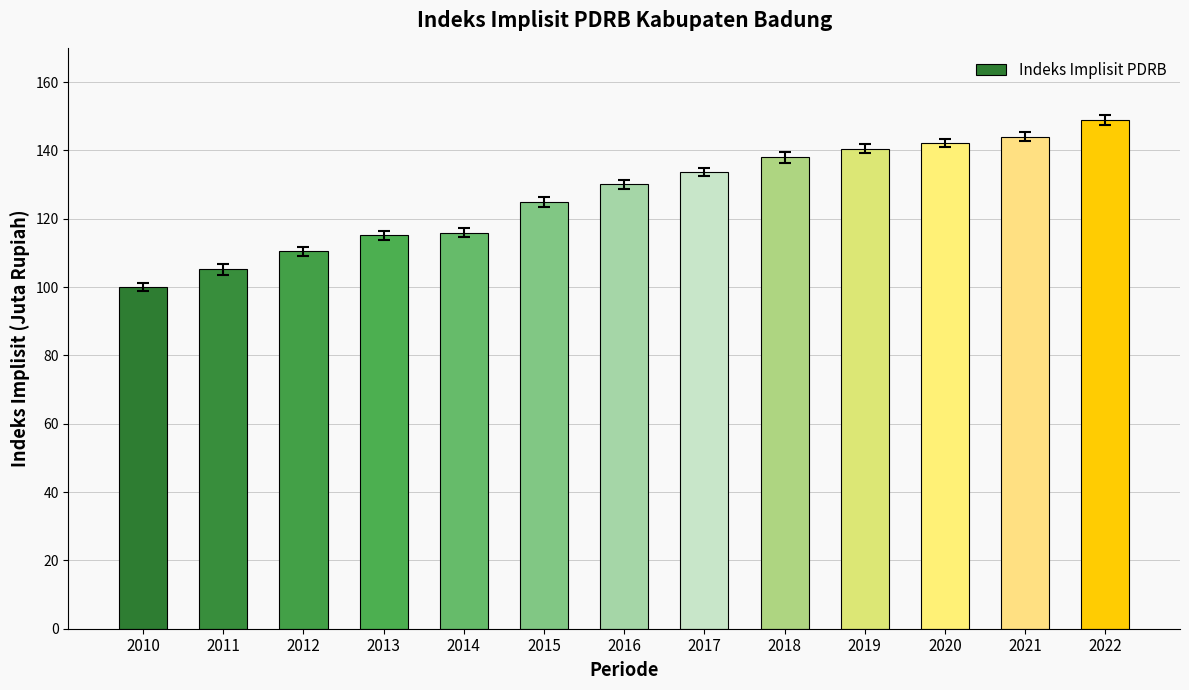

What is the difference between the values at 2016 and 2020?

12.1